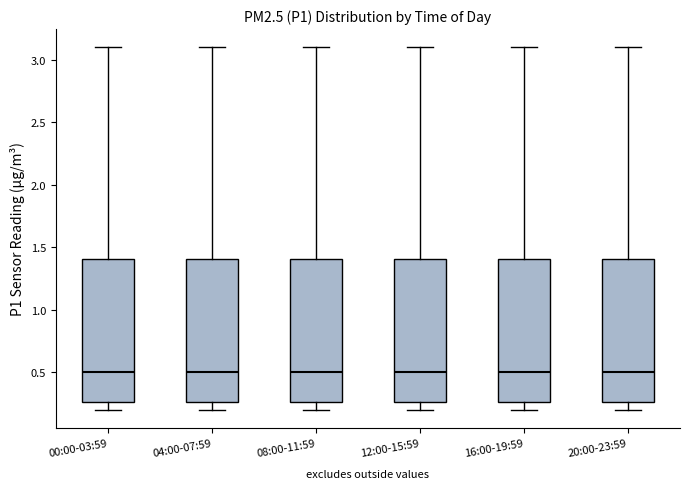

Reading left to right, transcribe this box plot: for each box, give where its median line is, the range the box spans, and where its two whiskers end, as read against the y-axis. The values are not printed on the chart, so give them approximately, as read against the axis.

00:00-03:59: median 0.50, box 0.25 to 1.40, whiskers 0.20 to 3.10
04:00-07:59: median 0.50, box 0.25 to 1.40, whiskers 0.20 to 3.10
08:00-11:59: median 0.50, box 0.25 to 1.40, whiskers 0.20 to 3.10
12:00-15:59: median 0.50, box 0.25 to 1.40, whiskers 0.20 to 3.10
16:00-19:59: median 0.50, box 0.25 to 1.40, whiskers 0.20 to 3.10
20:00-23:59: median 0.50, box 0.25 to 1.40, whiskers 0.20 to 3.10